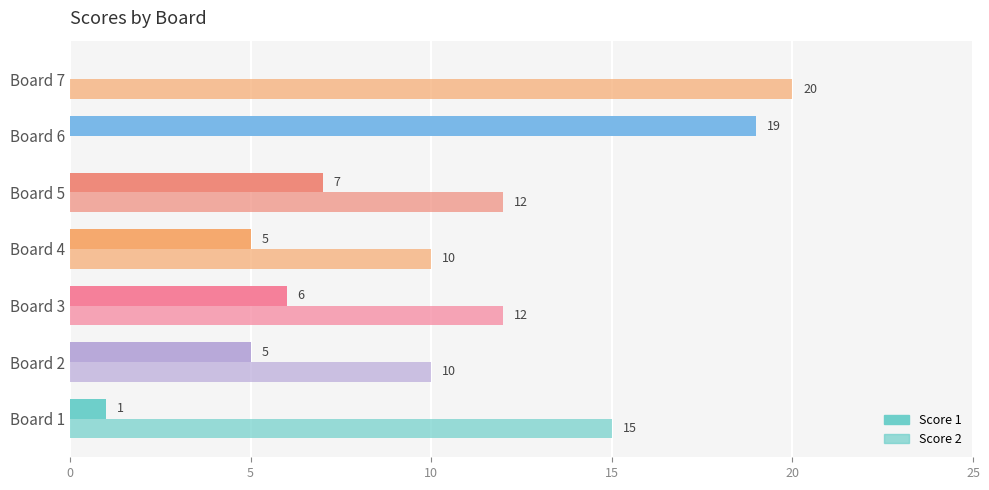

What is the sum of all Score 2 values?

79